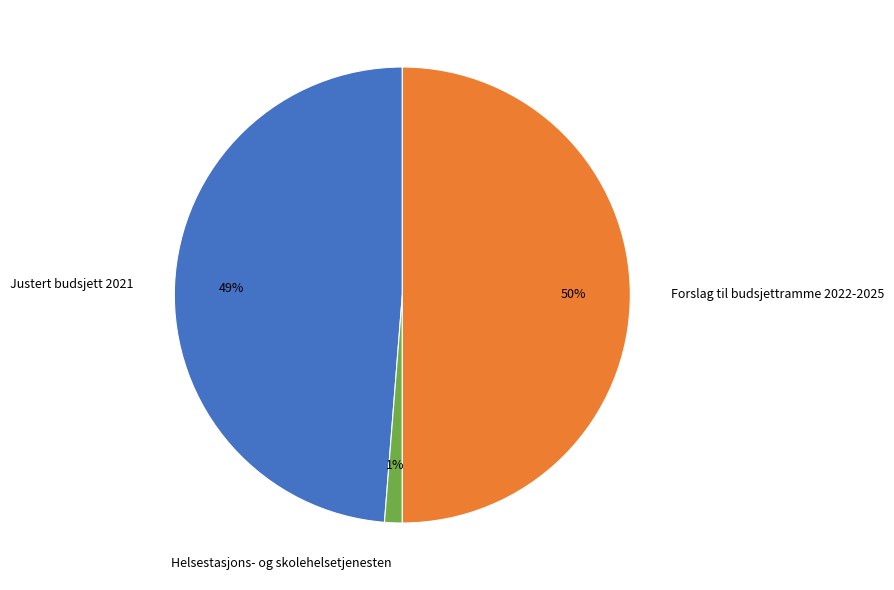

Does Helsestasjons- og skolehelsetjenesten account for over 50% of the chart?

No